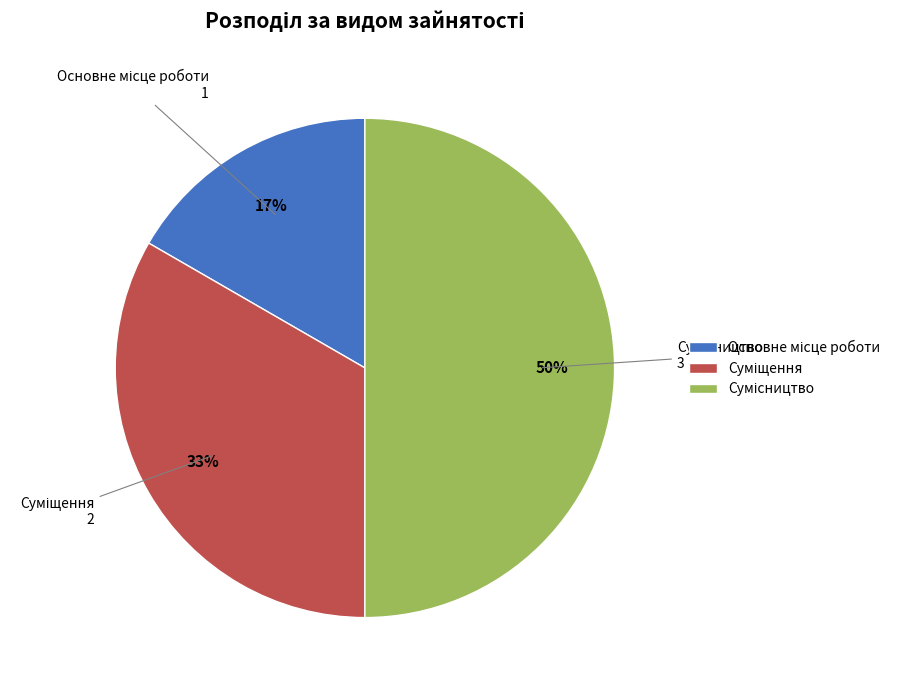

How many slices are in this pie chart?

3